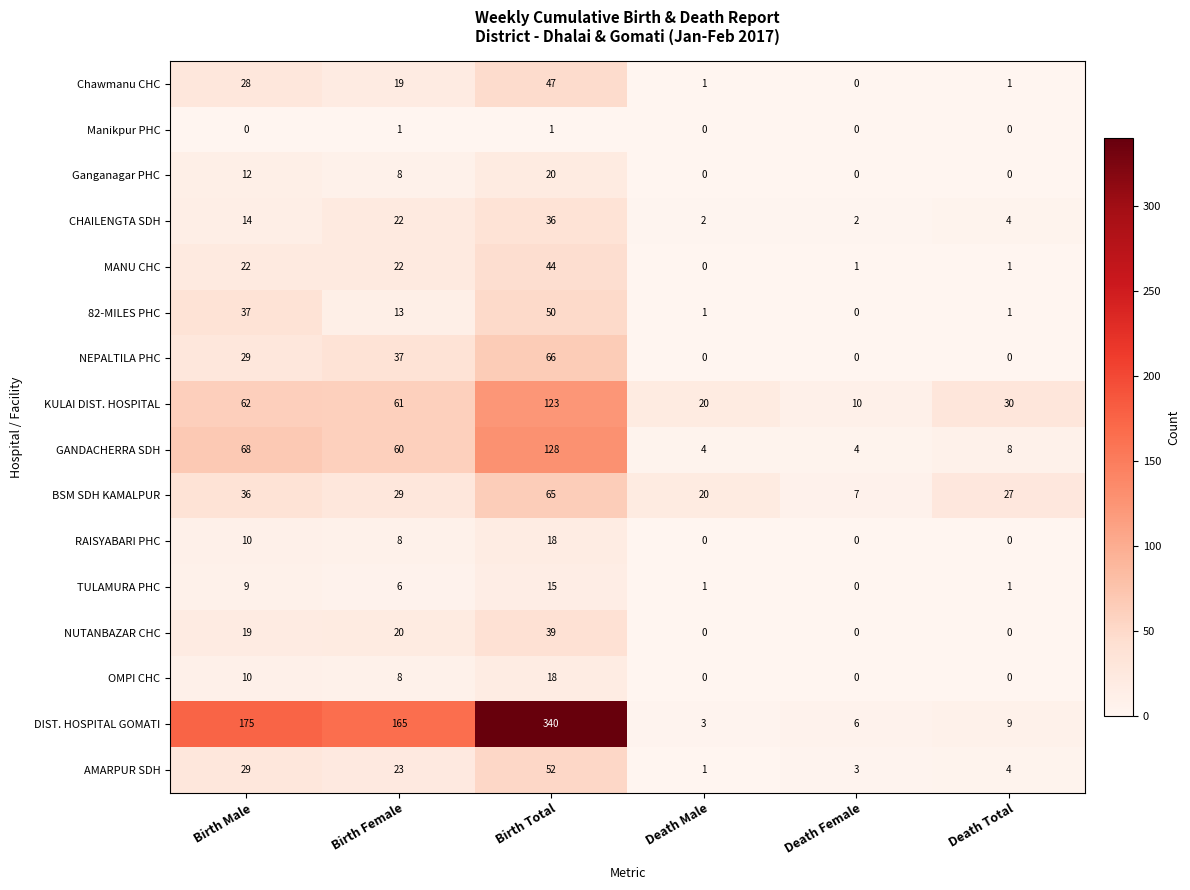

Where is CHAILENGTA SDH nearest to the value 19?

Birth Female